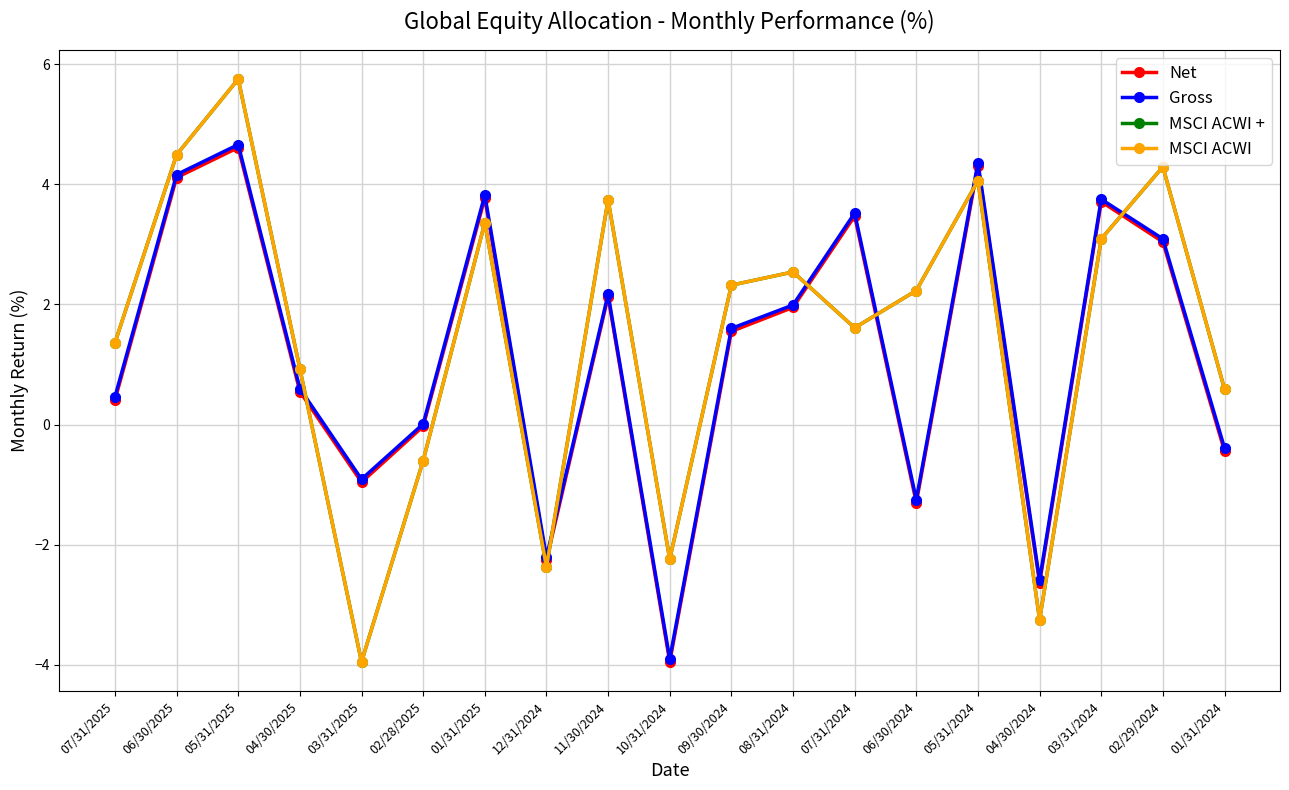

What are all the series names shown in the legend?

Net, Gross, MSCI ACWI +, MSCI ACWI